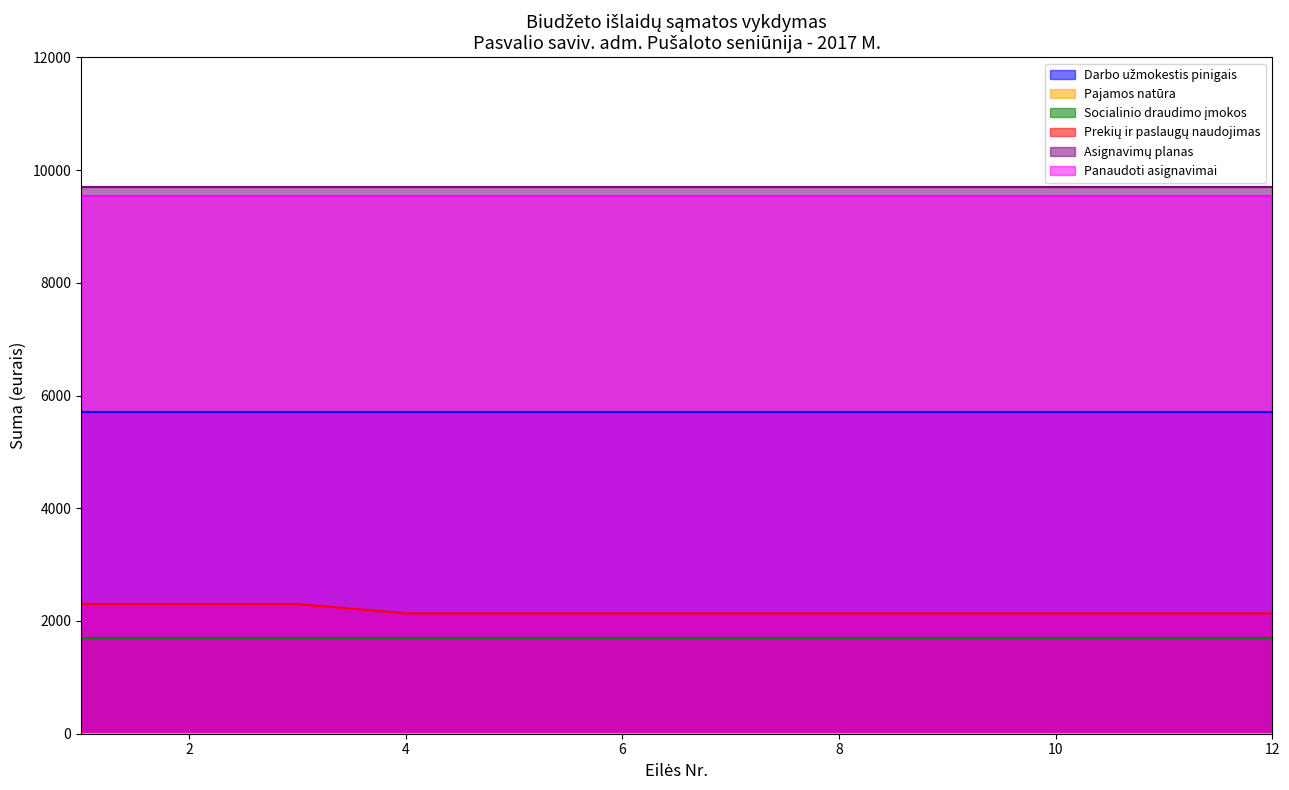

True or false: Pajamos natūra and Socialinio draudimo įmokos intersect in this chart.

False